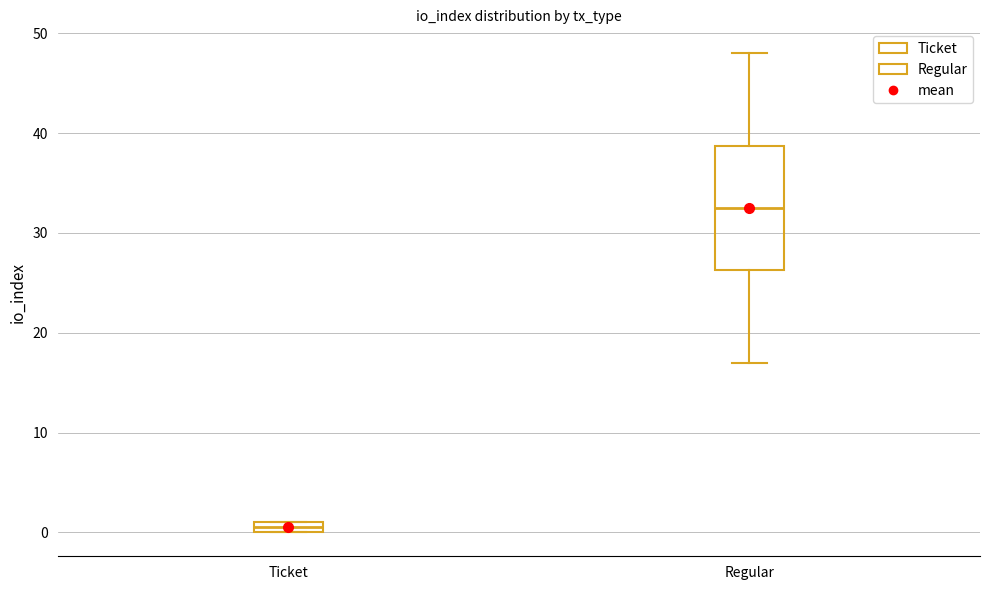

Which box is the tallest, from its lower edge to its upper edge?

Regular